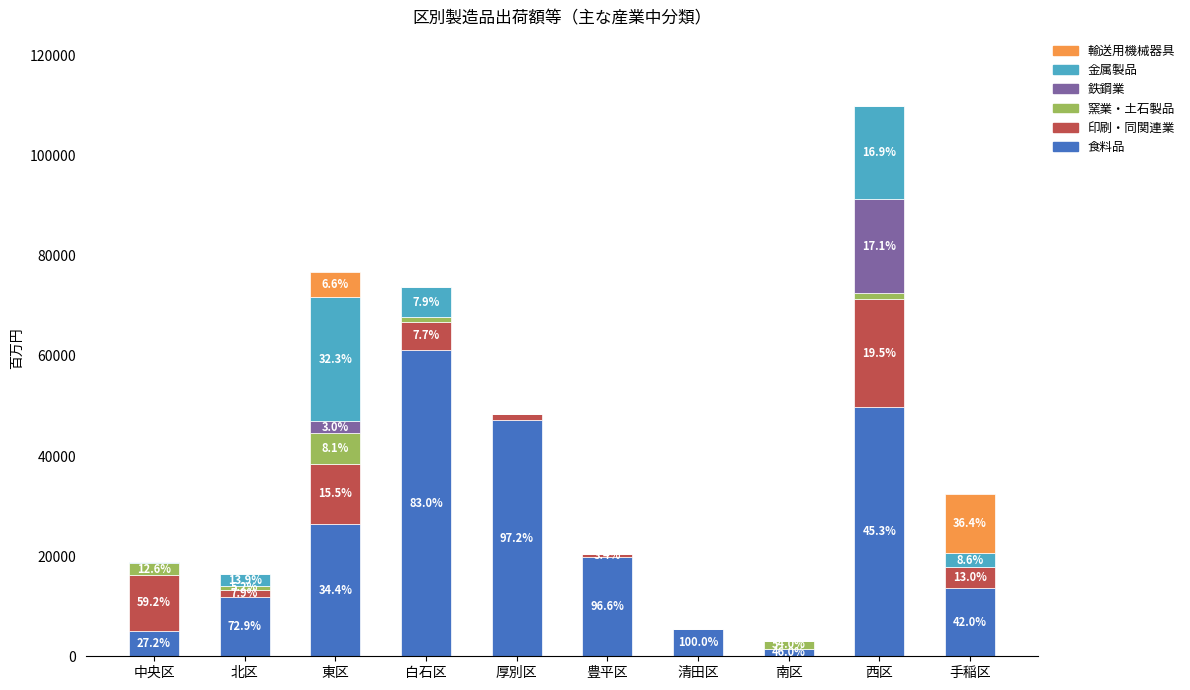

Rank the categories by 輸送用機械器具 value from lowest to highest.

中央区, 北区, 白石区, 厚別区, 豊平区, 清田区, 南区, 西区, 東区, 手稲区